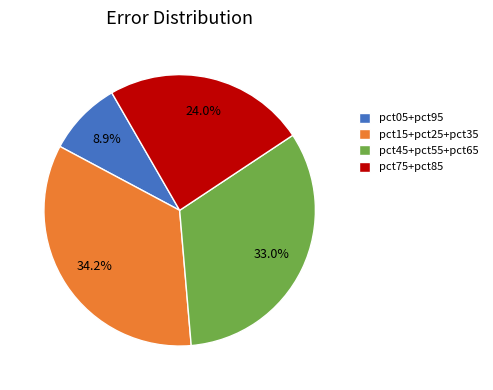

Rank the categories by value from highest to lowest.

pct15+pct25+pct35, pct45+pct55+pct65, pct75+pct85, pct05+pct95